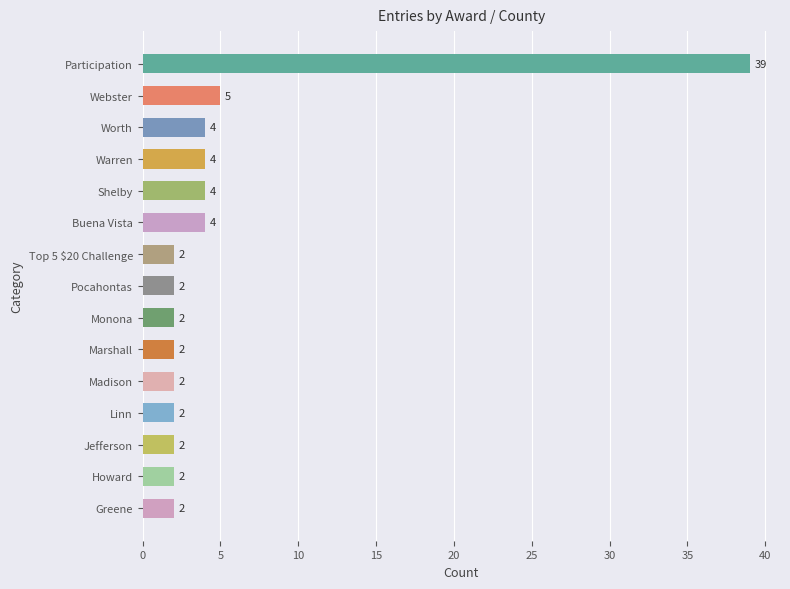

What is the smallest value displayed?

2